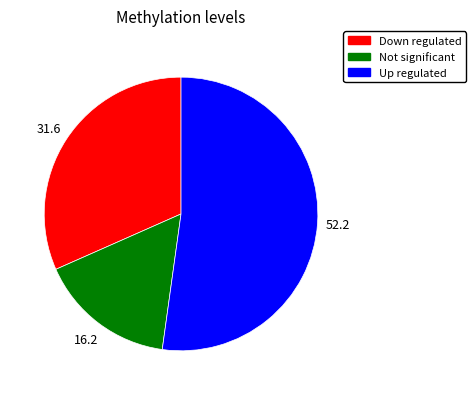

Does any single category account for the majority?

Yes